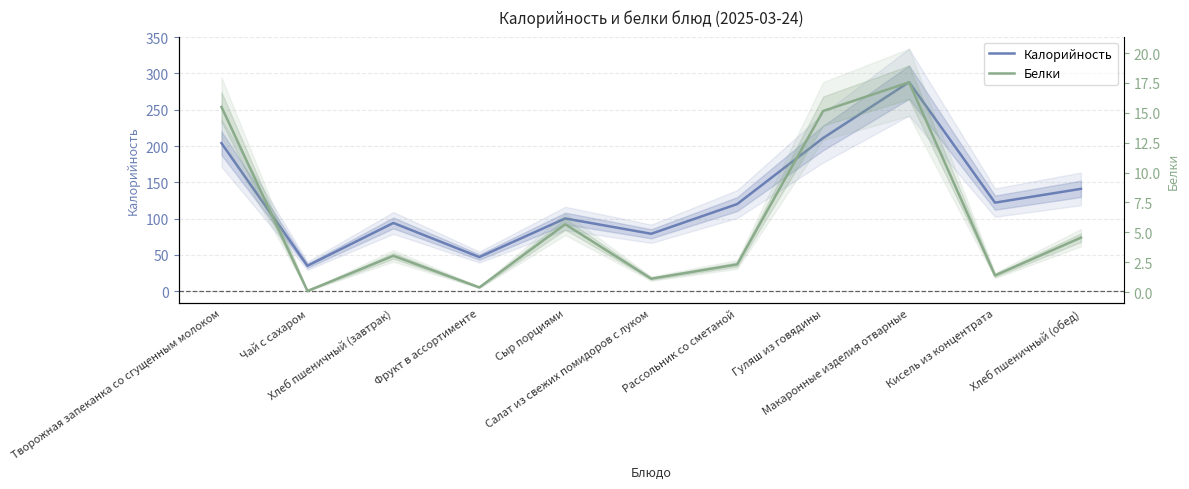

At how many categories does at least one series exceed 140?

4